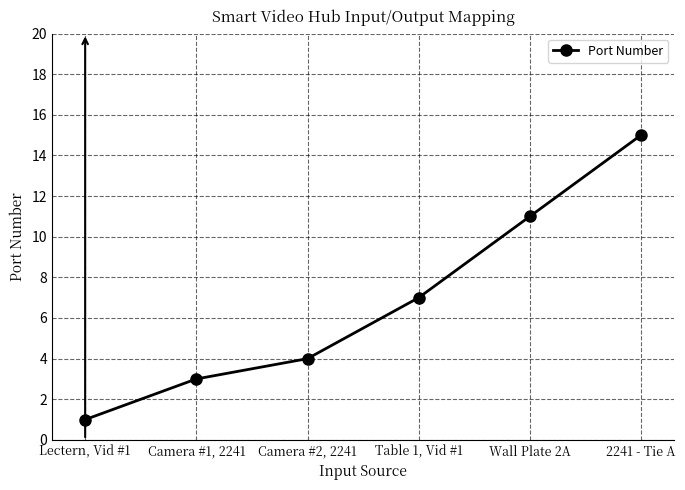

What is the sum of the values at Table 1, Vid #1 and 2241 - Tie A?

22